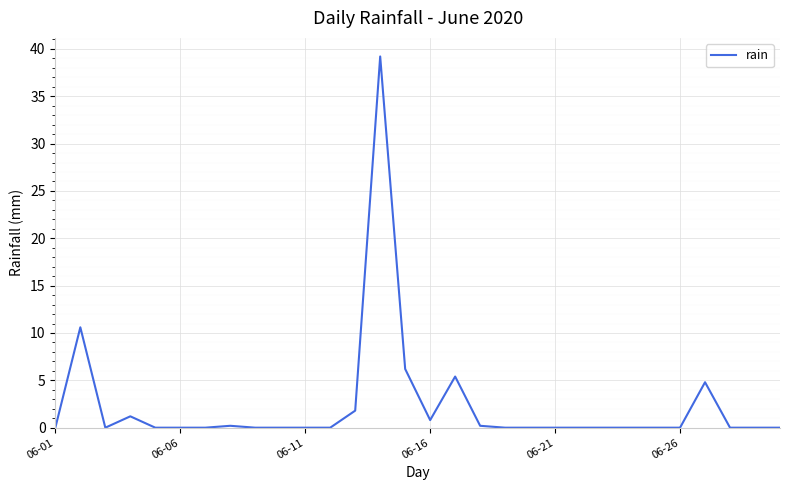

What is the difference between the maximum and minimum values?

39.2